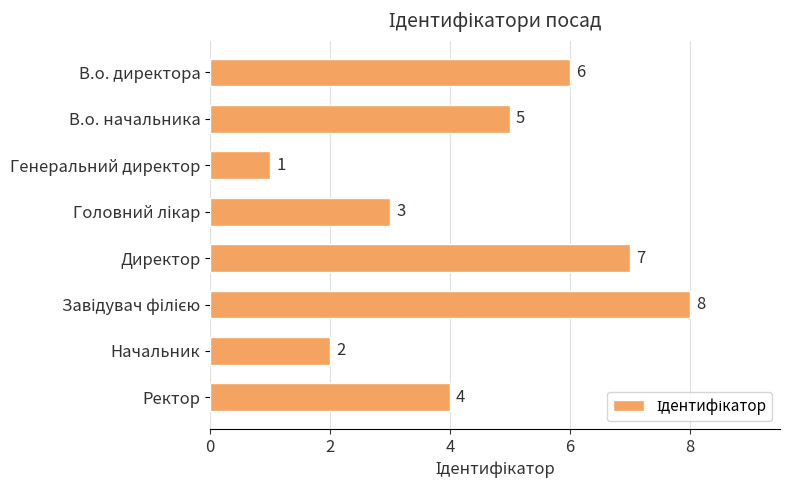

What is the approximate value at В.о. директора?

6